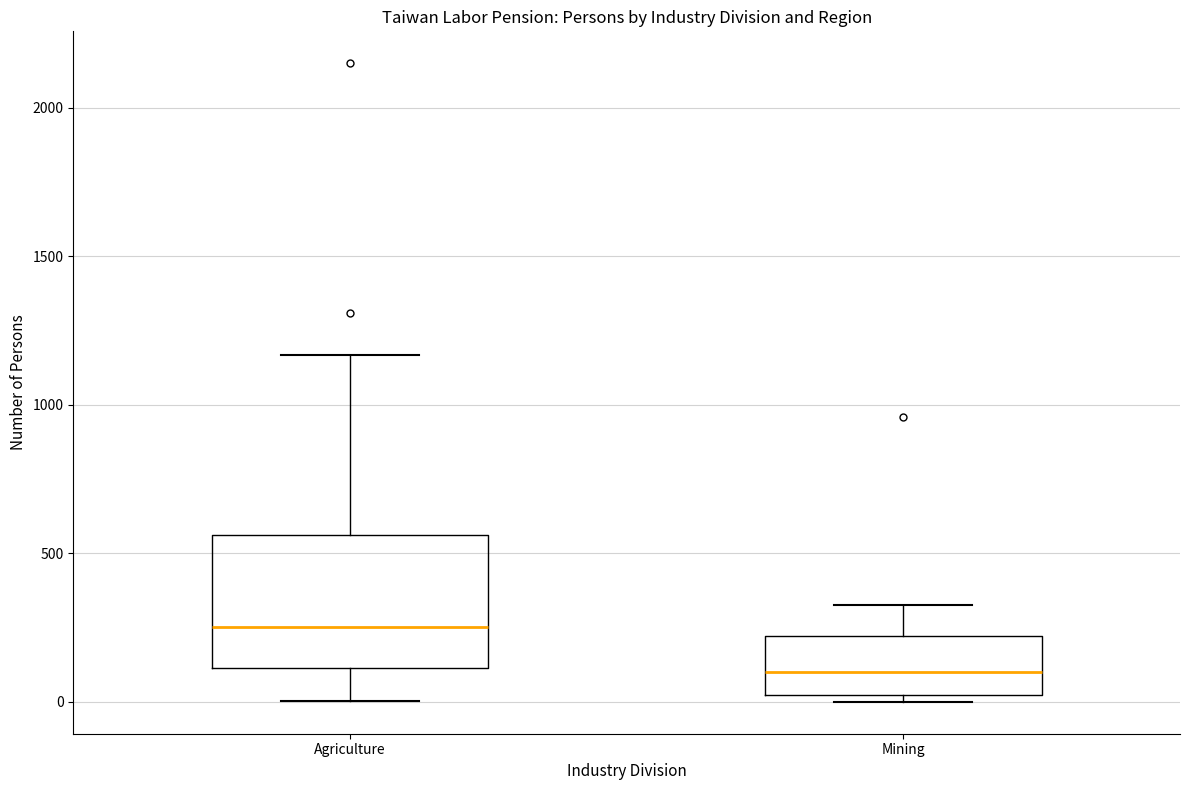

Where is the upper edge of the box for Mining on the y-axis? The values are not printed on the chart, so give them approximately, as read against the axis.

200